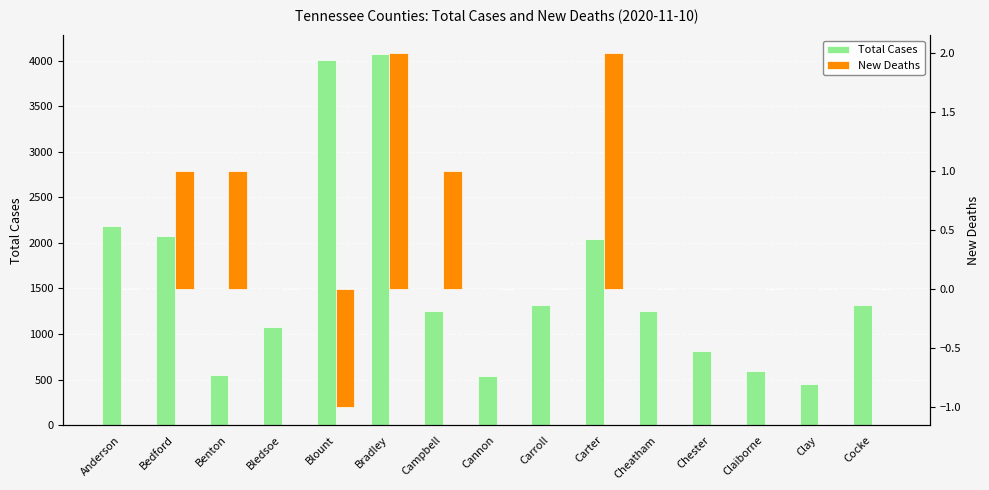

What is the total value across all series at Blount?

4004